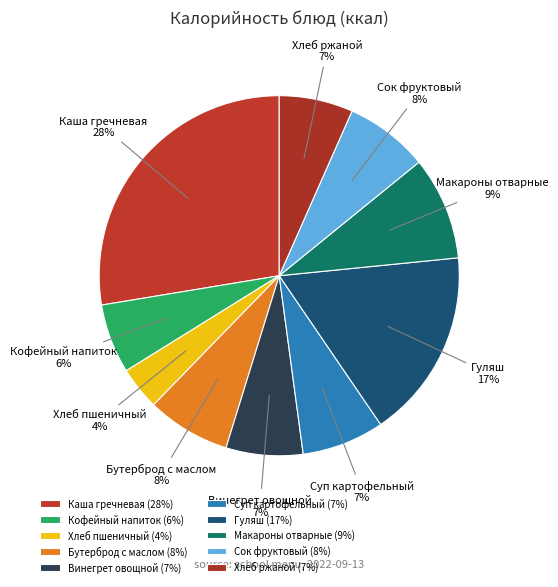

Is there any slice that represents more than half of the pie?

No